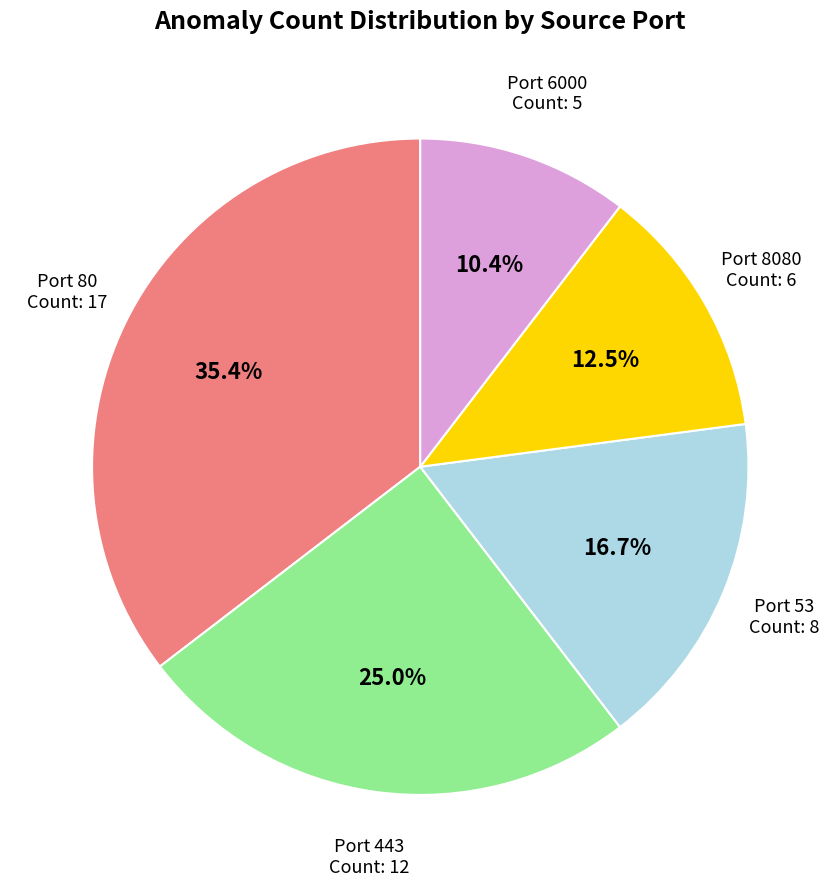

Is there a majority slice in this chart?

No